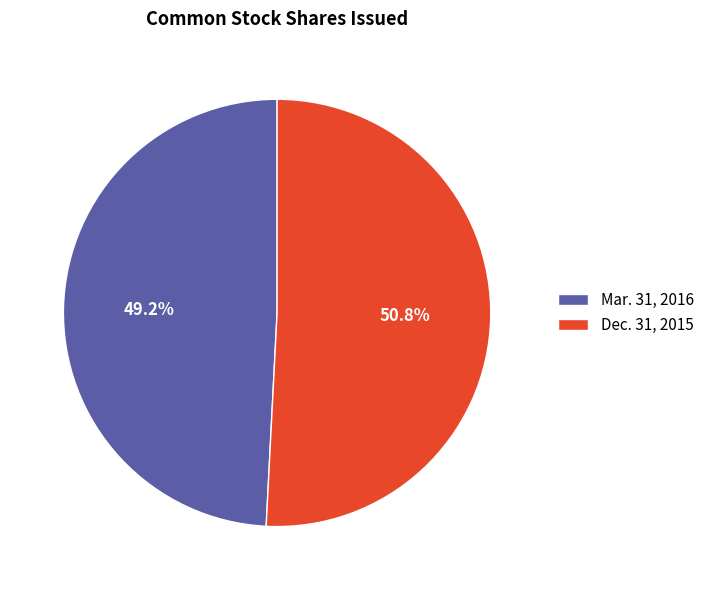

Is it true that Dec. 31, 2015 is 42% of the pie?

False